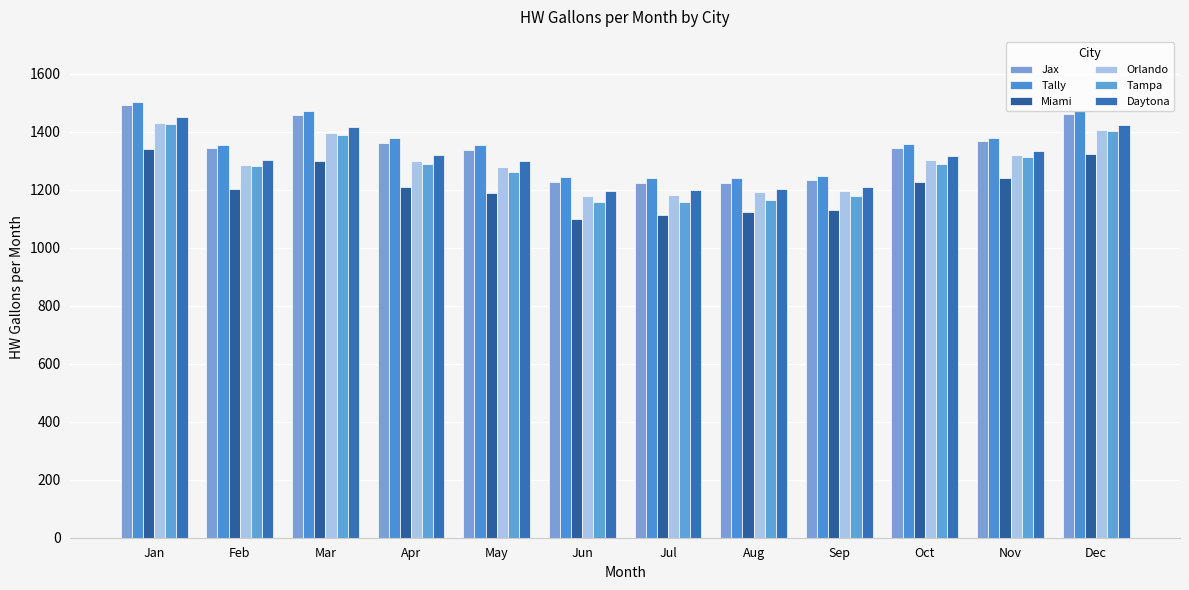

Which series has the widest spread of values?

Tampa